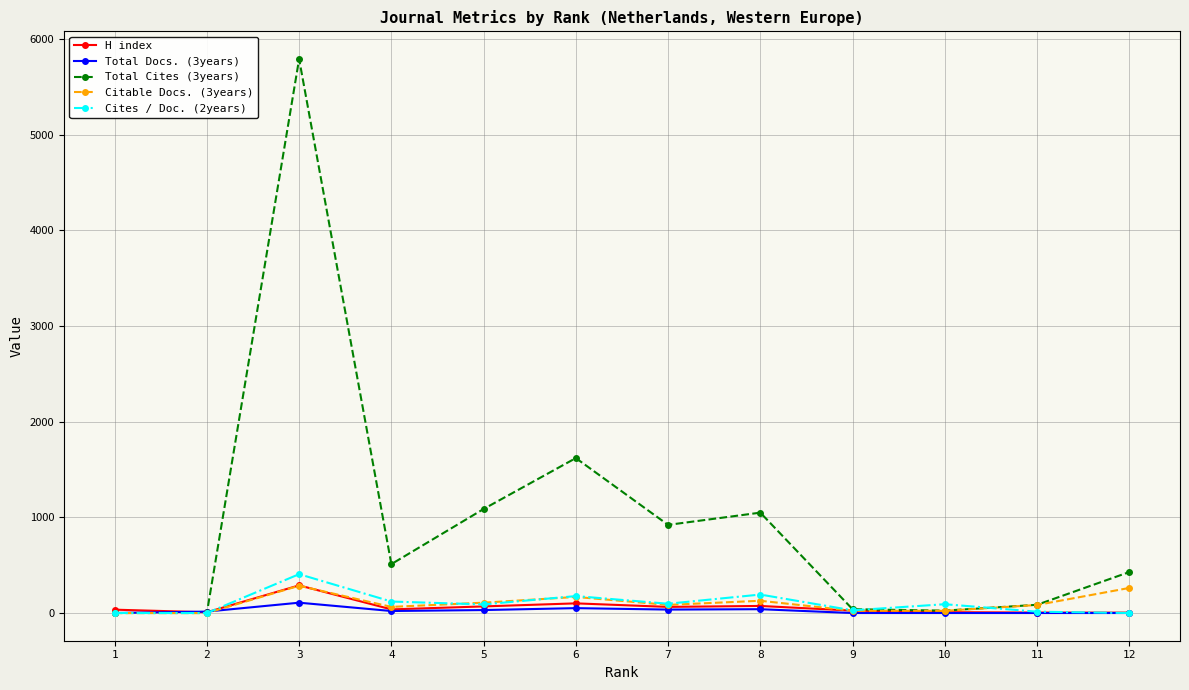

At which category is the sum across all series the highest?

3